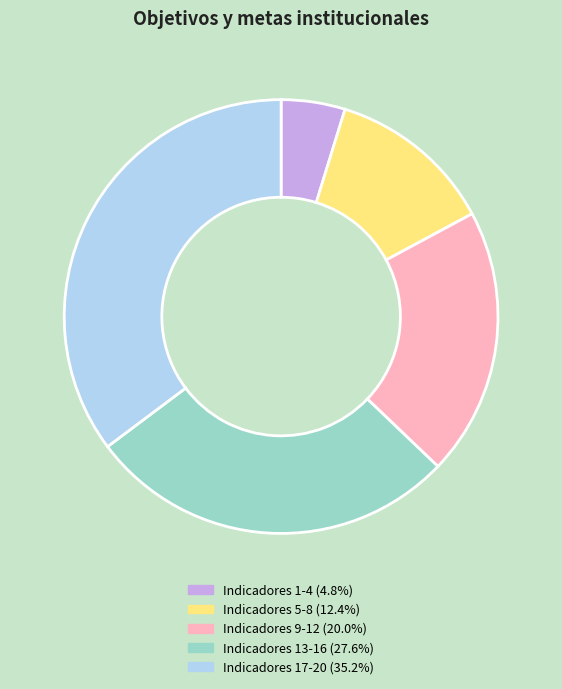

Is there any slice that represents more than half of the pie?

No